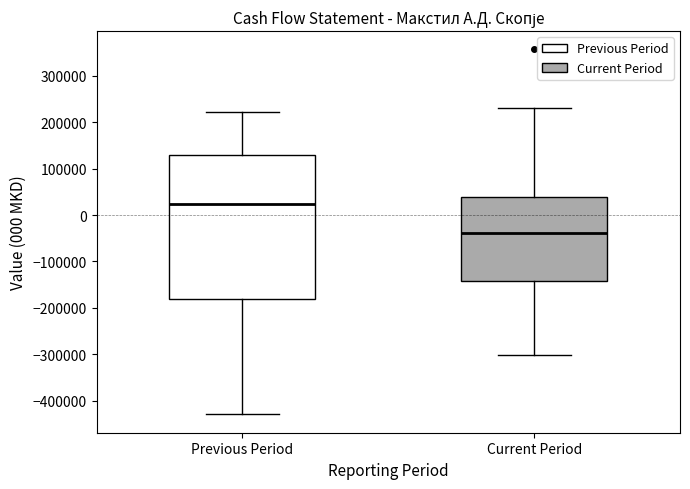

Which box is the tallest, from its lower edge to its upper edge?

Previous Period